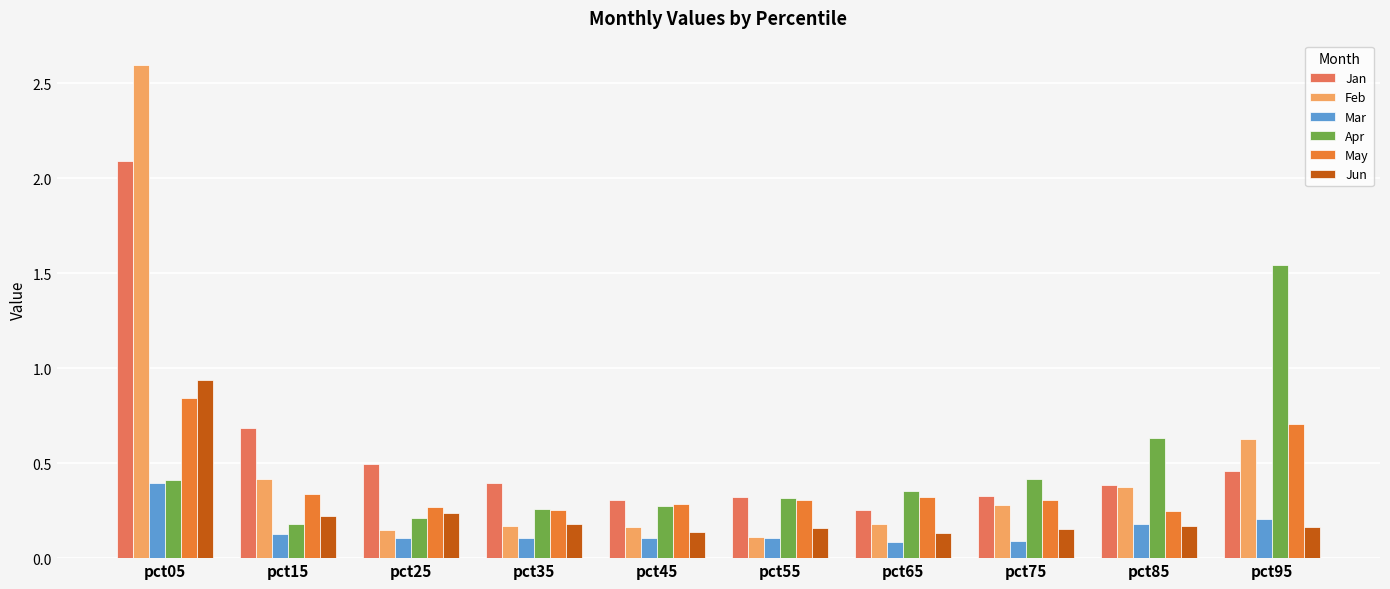

What is the sum of all Apr values?

4.6